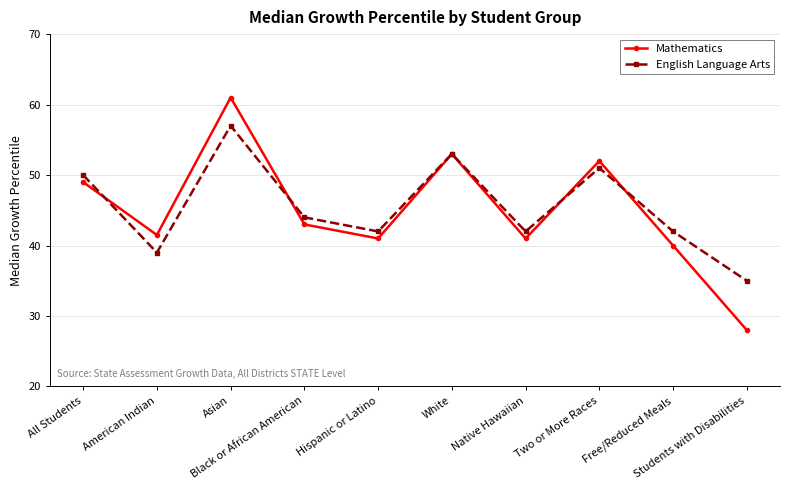

Is this an area chart (filled region under the line)?

No